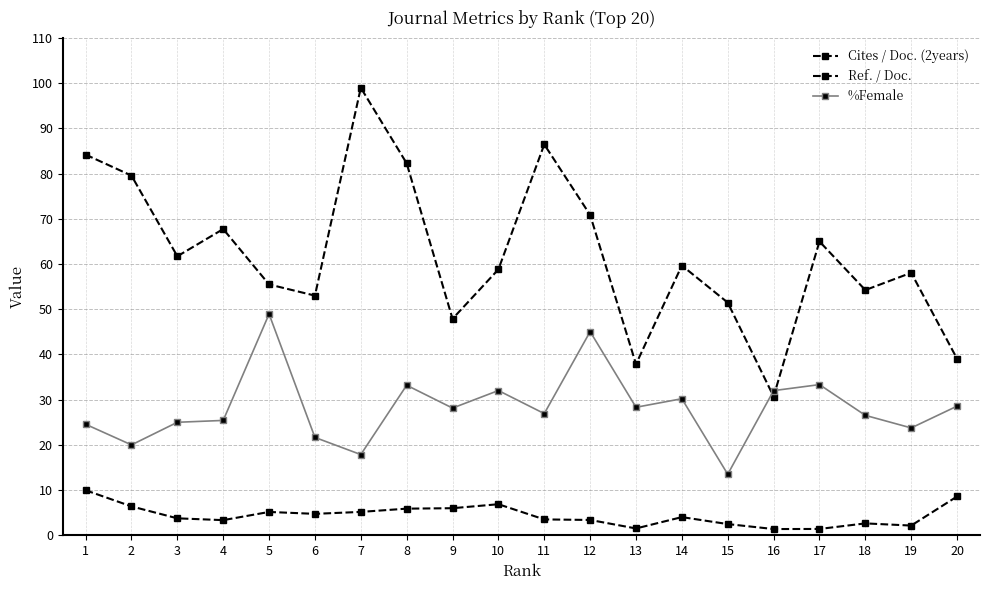

What is the value of the Ref. / Doc. point at the 7th from the left?

99.0